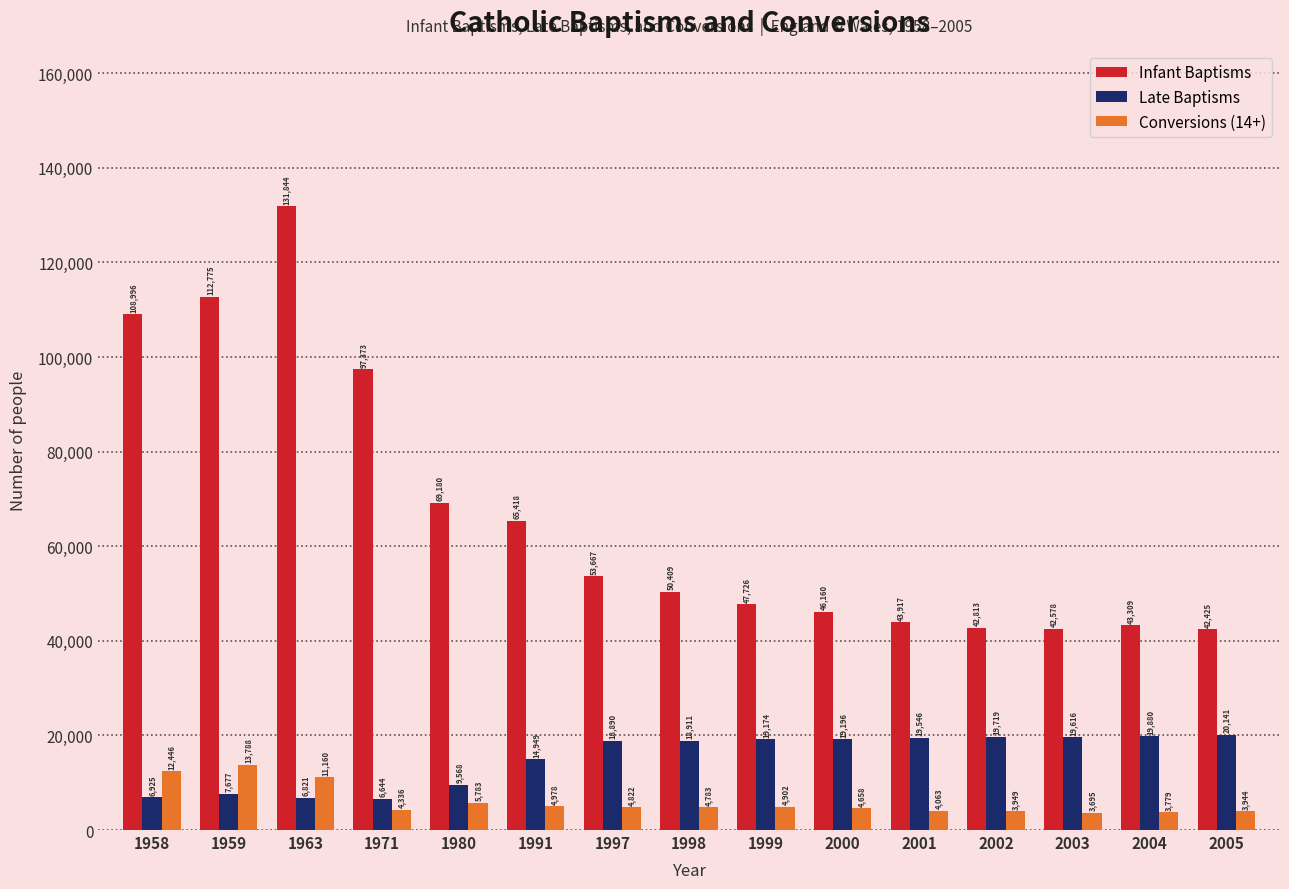

What is the total value across all series at 1963?

149825